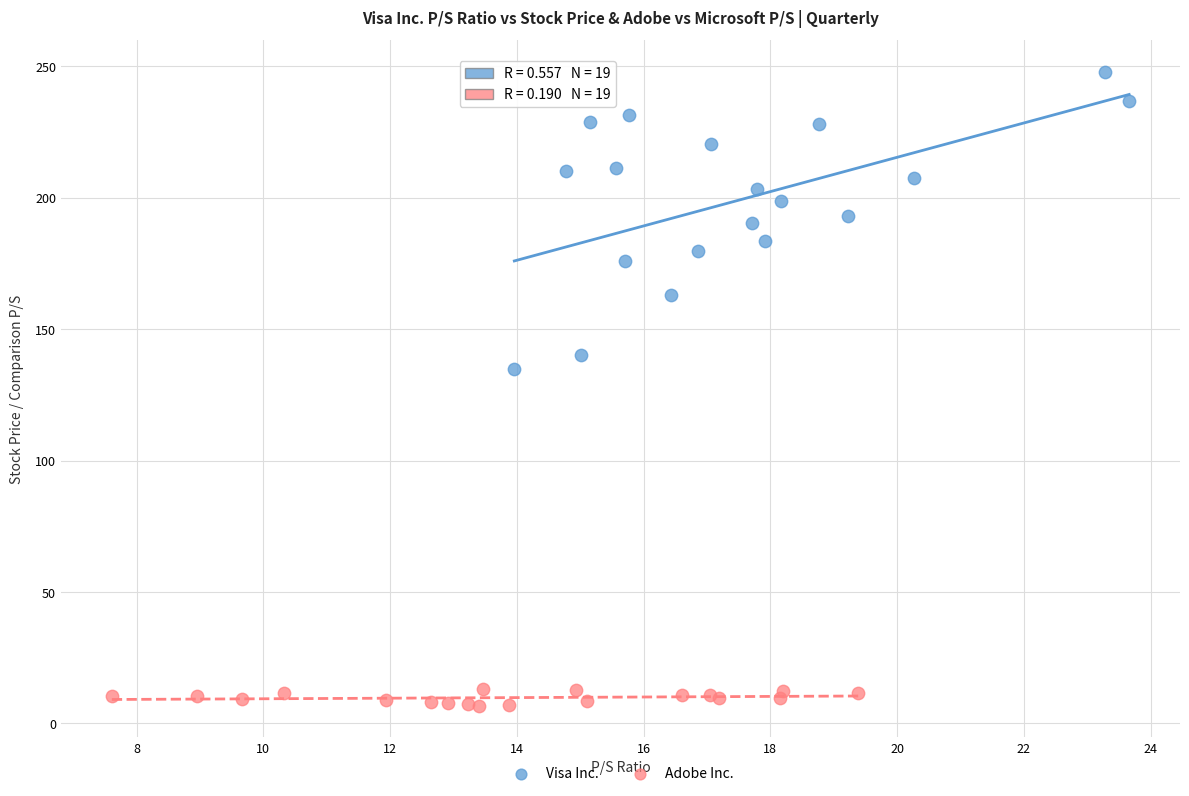

What are all the series names shown in the legend?

Visa Inc., Adobe Inc.